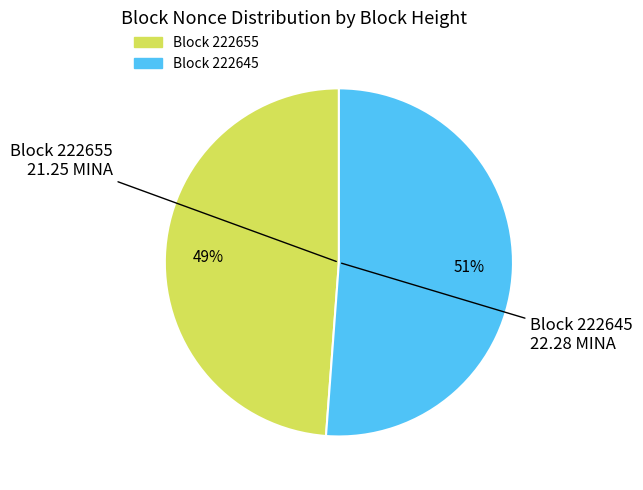

Is there a majority slice in this chart?

Yes